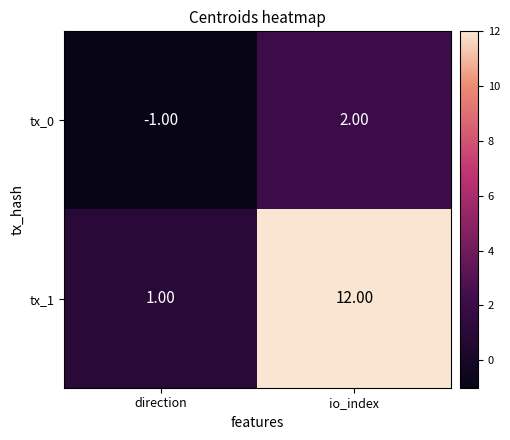

At which label is tx_1 closest to 6?

direction